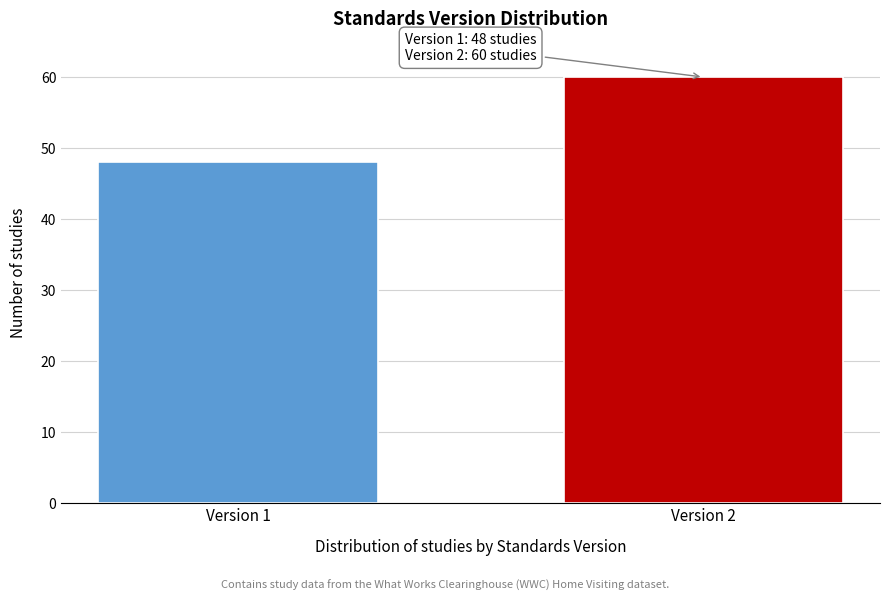

Reading left to right, list all the values displayed in this chart.

48	60